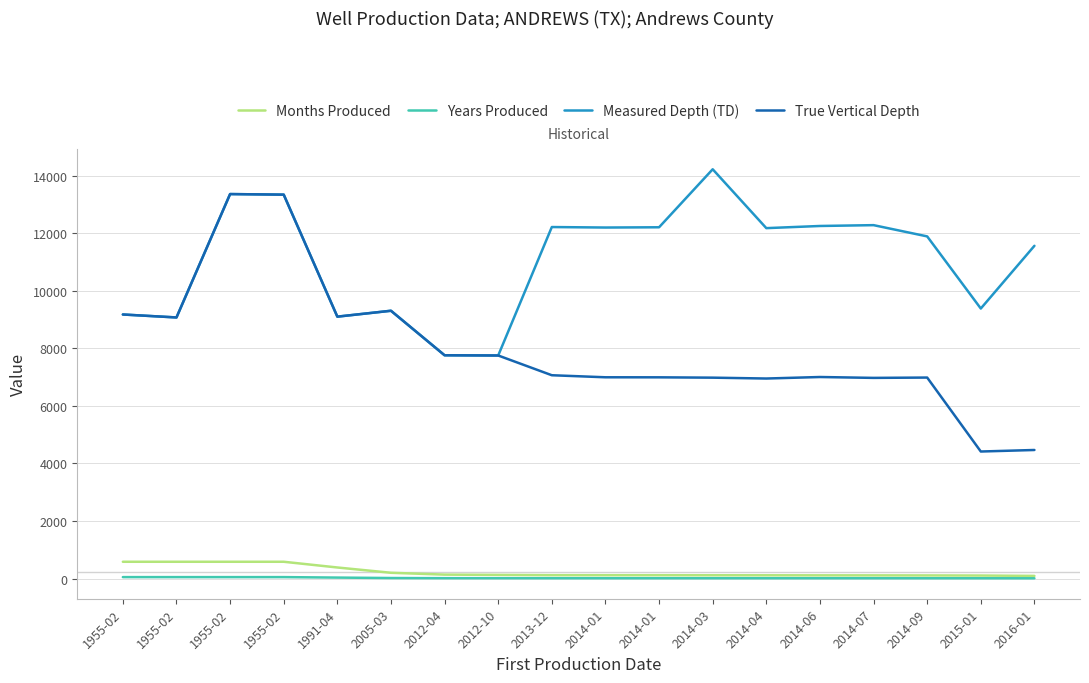

What are all the series names shown in the legend?

Months Produced, Years Produced, Measured Depth (TD), True Vertical Depth